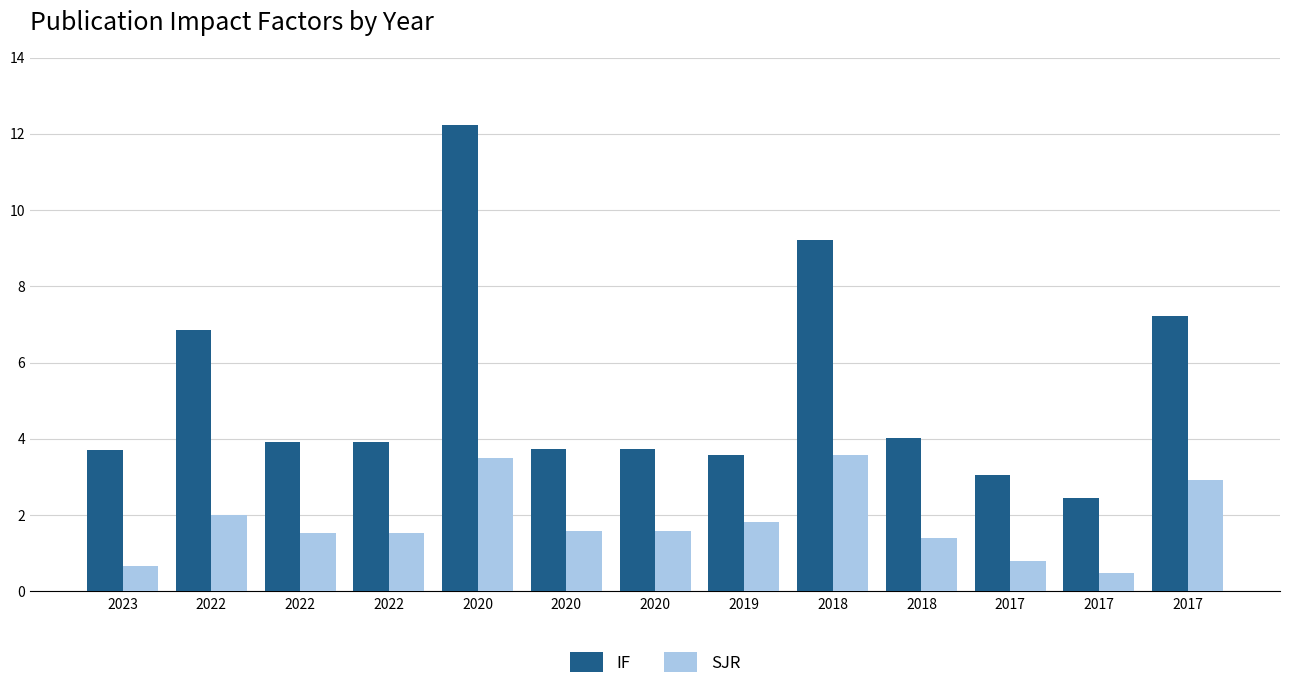

Rank the categories by IF value from highest to lowest.

2020, 2018, 2017, 2022, 2018, 2022, 2022, 2020, 2020, 2023, 2019, 2017, 2017